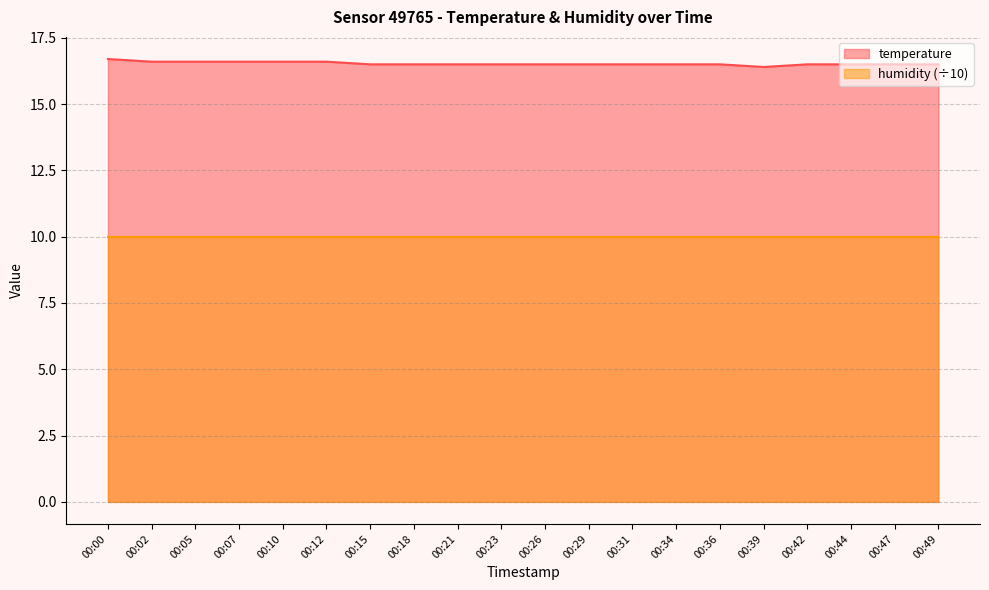

Reading left to right, transcribe all the data shown in this chart.

16.7	16.6	16.6	16.6	16.6	16.6	16.5	16.5	16.5	16.5	16.5	16.5	16.5	16.5	16.5	16.4	16.5	16.5	16.5	16.5